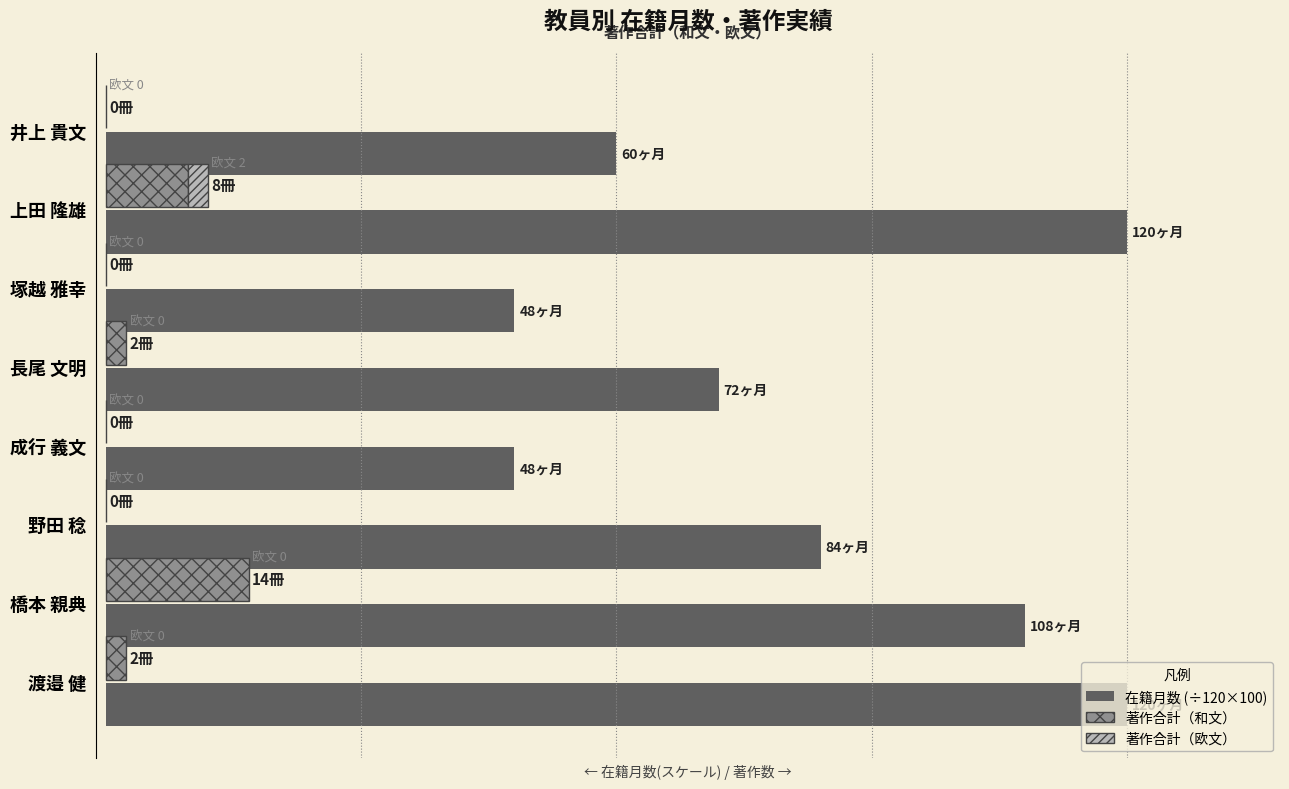

How many 著作合計 values are between 0 and 8?

7